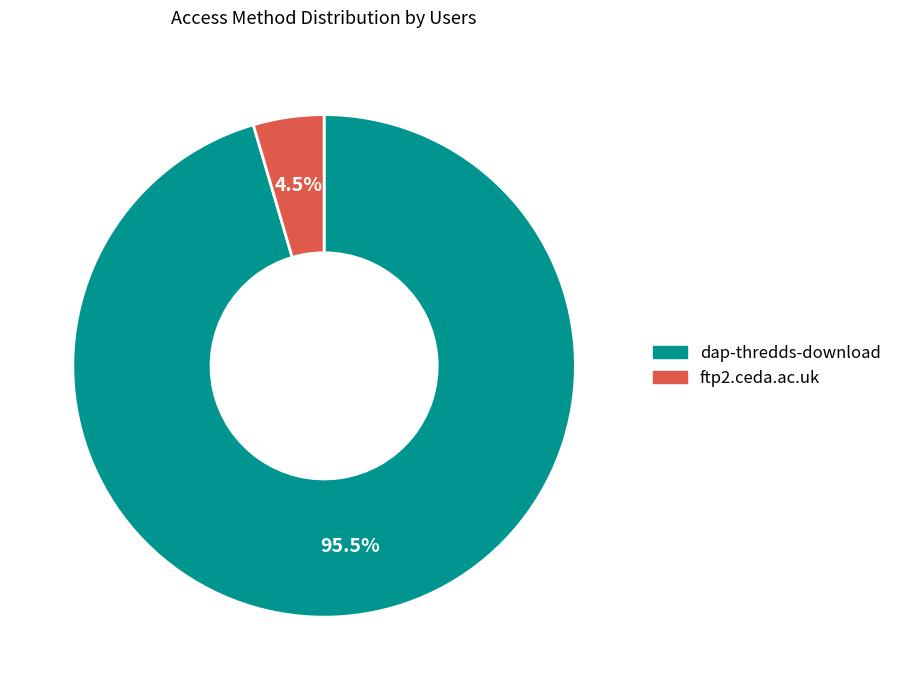

To the nearest percent, what is the average slice percentage?

50%